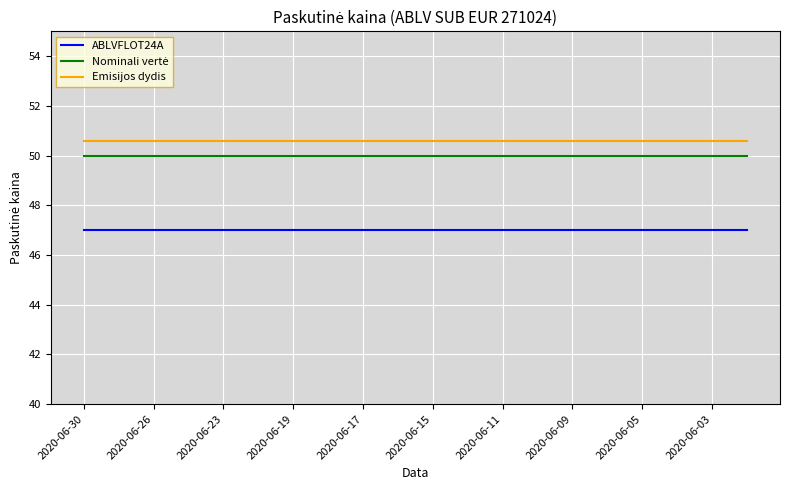

True or false: ABLVFLOT24A and Emisijos dydis cross at least once.

False